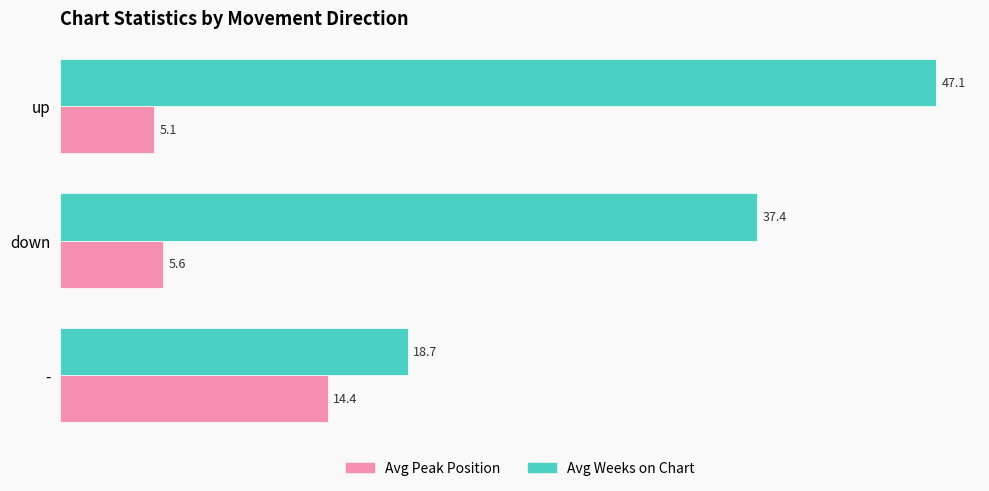

Rank the series by their average value, from lowest to highest.

Avg Peak Position, Avg Weeks on Chart